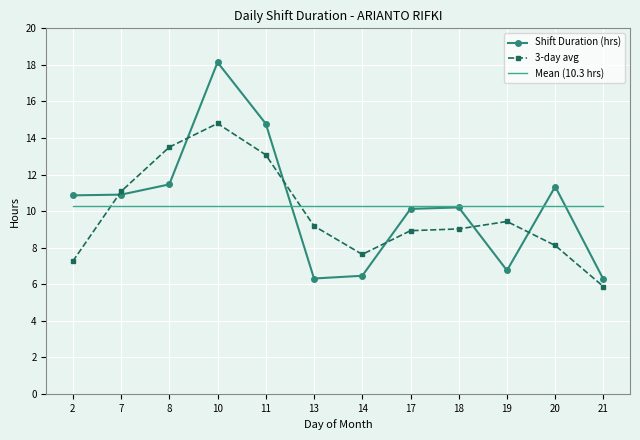

True or false: Mean (10.3 hrs) and Shift Duration (hrs) intersect in this chart.

True